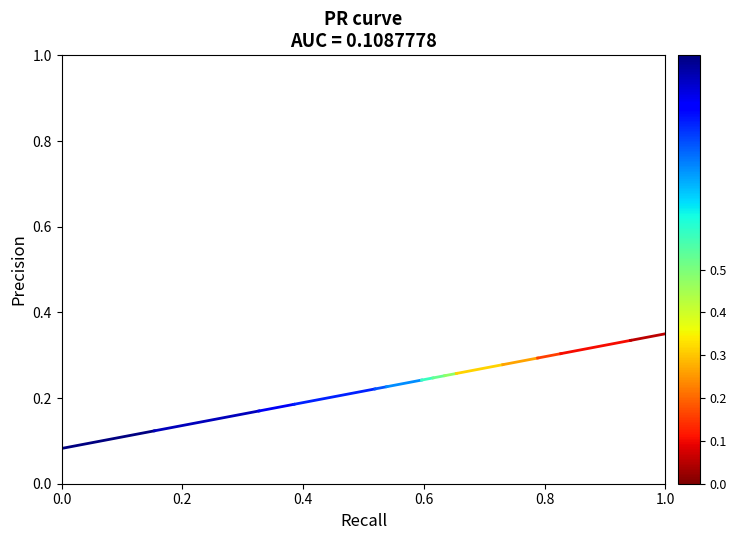

Count the values in the range 0 to 1.

2